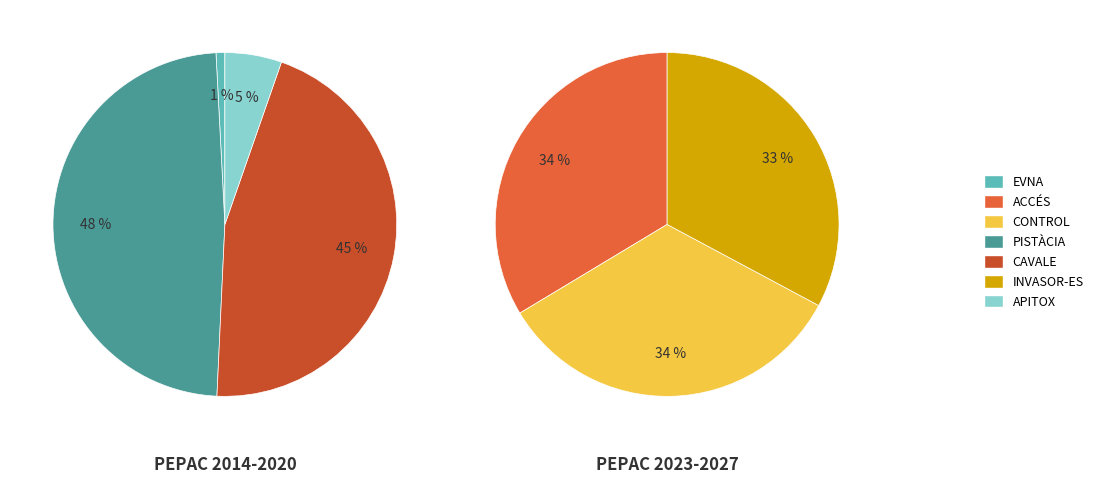

Which category has the biggest portion of the pie?

PISTÀCIA